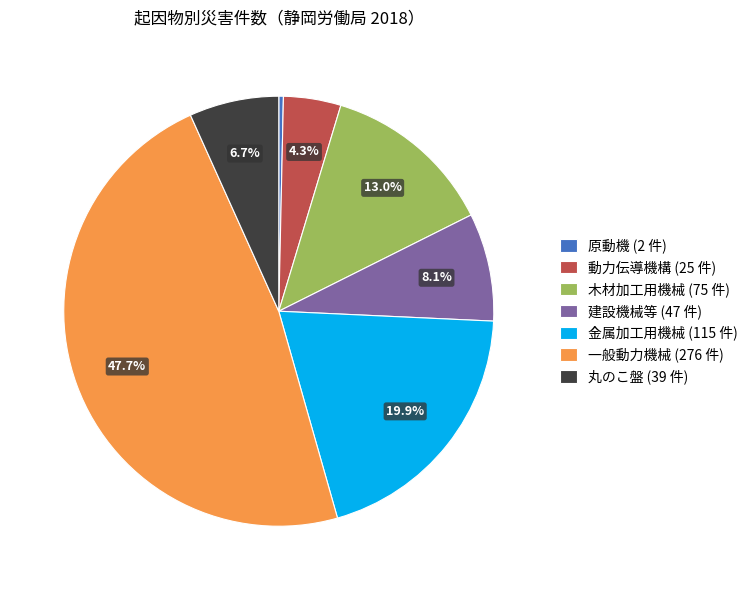

Which slice is the smallest?

原動機